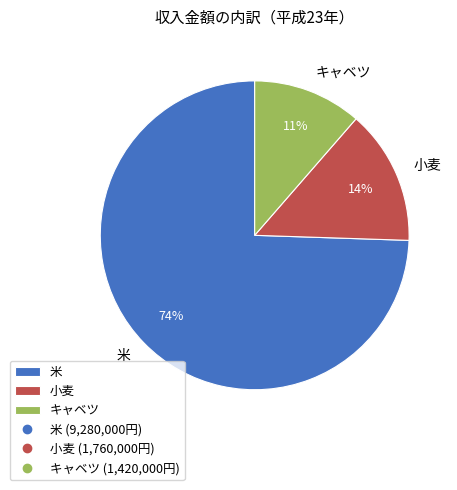

Which has a higher value, 小麦 or キャベツ?

小麦